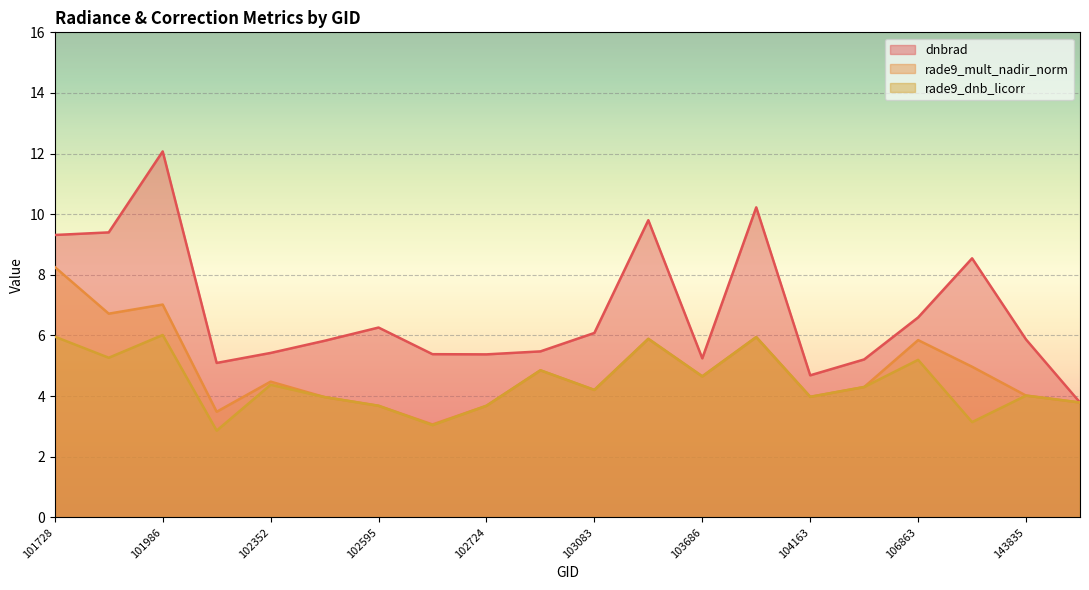

Rank the categories by dnbrad value from lowest to highest.

144028, 104163, 102109, 104279, 103686, 102724, 102602, 102352, 102965, 102474, 143835, 103083, 102595, 106863, 141482, 101728, 101849, 103202, 103928, 101986